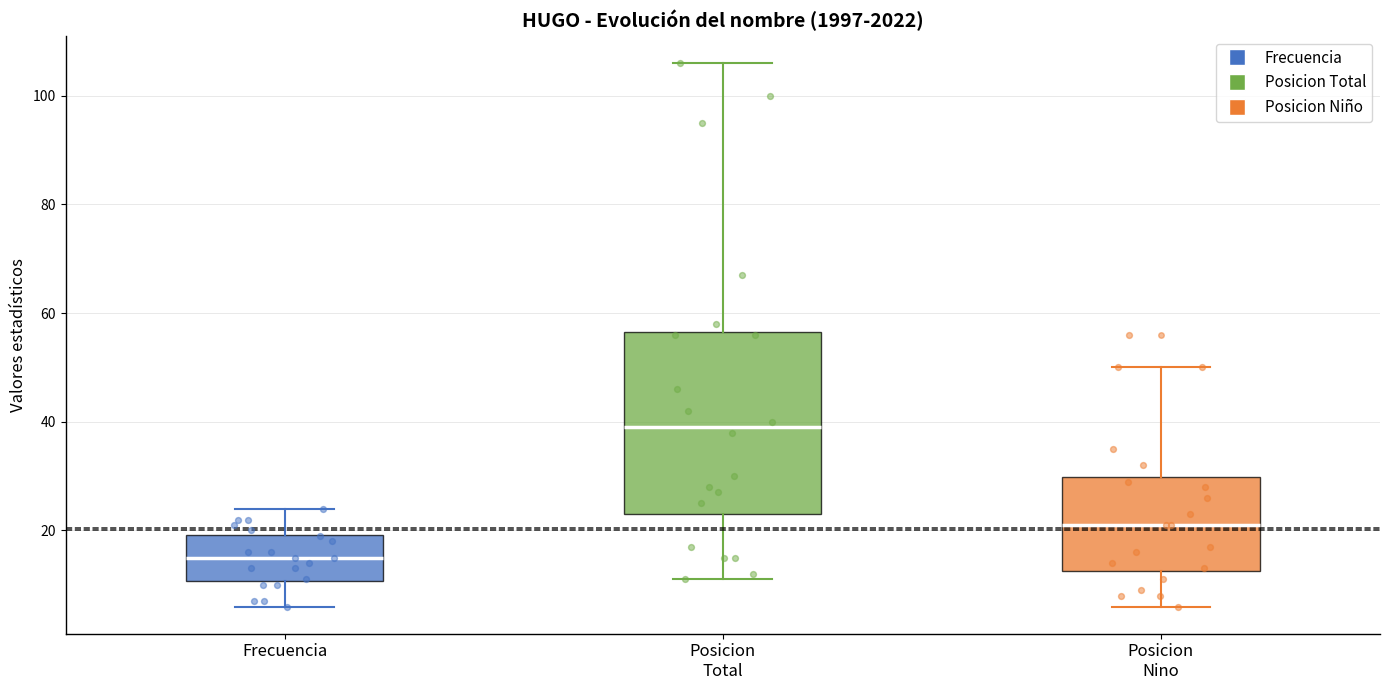

Where does the lower whisker of the box for Posicion Total end on the y-axis? The values are not printed on the chart, so give them approximately, as read against the axis.

12